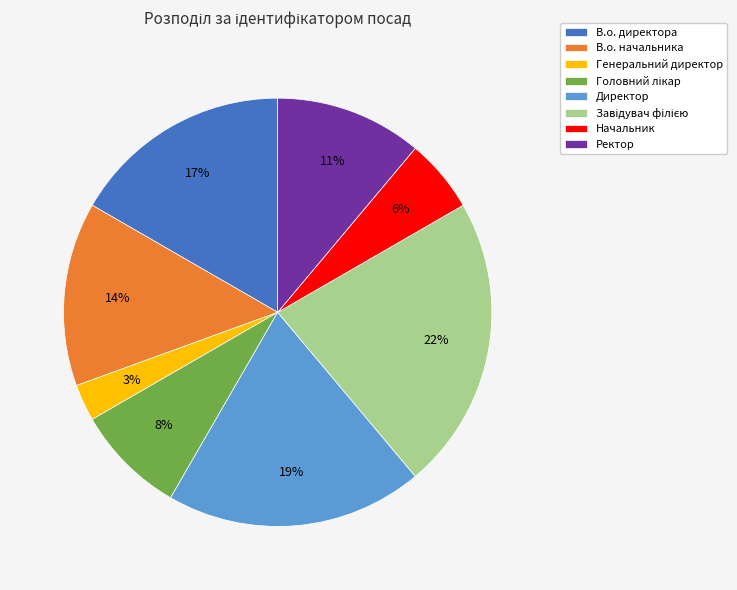

To the nearest percent, what portion does Ректор represent?

11%